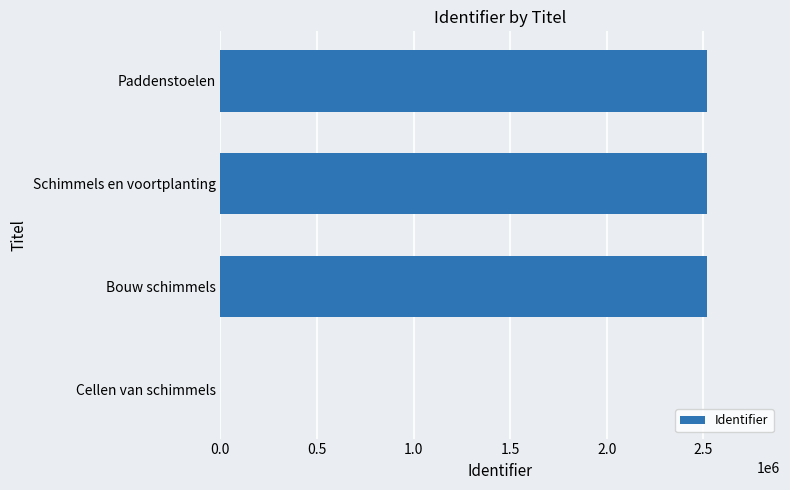

Are the bars horizontal?

Yes